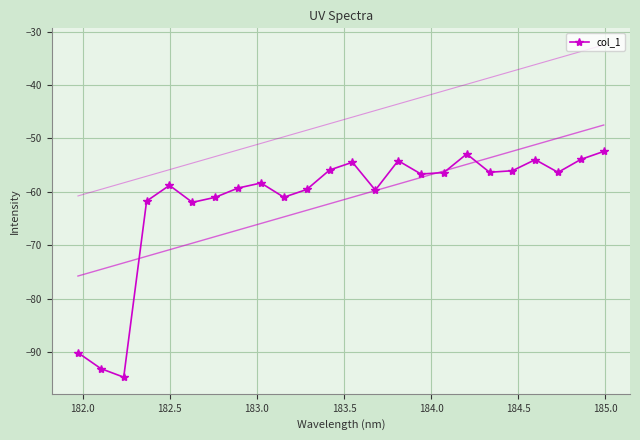

What is the sum of all values?

-1479.0